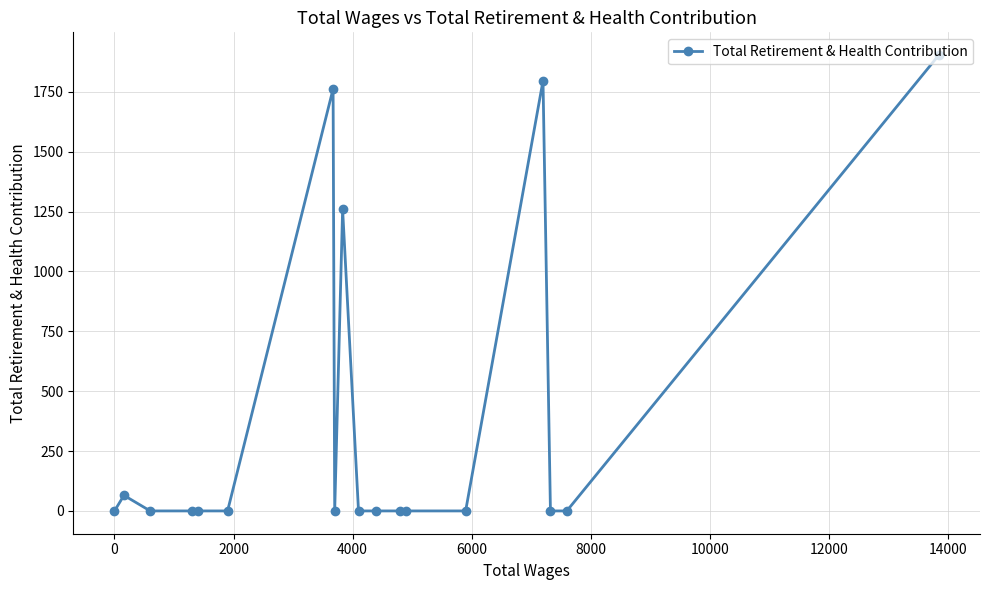

What is the average value?

377